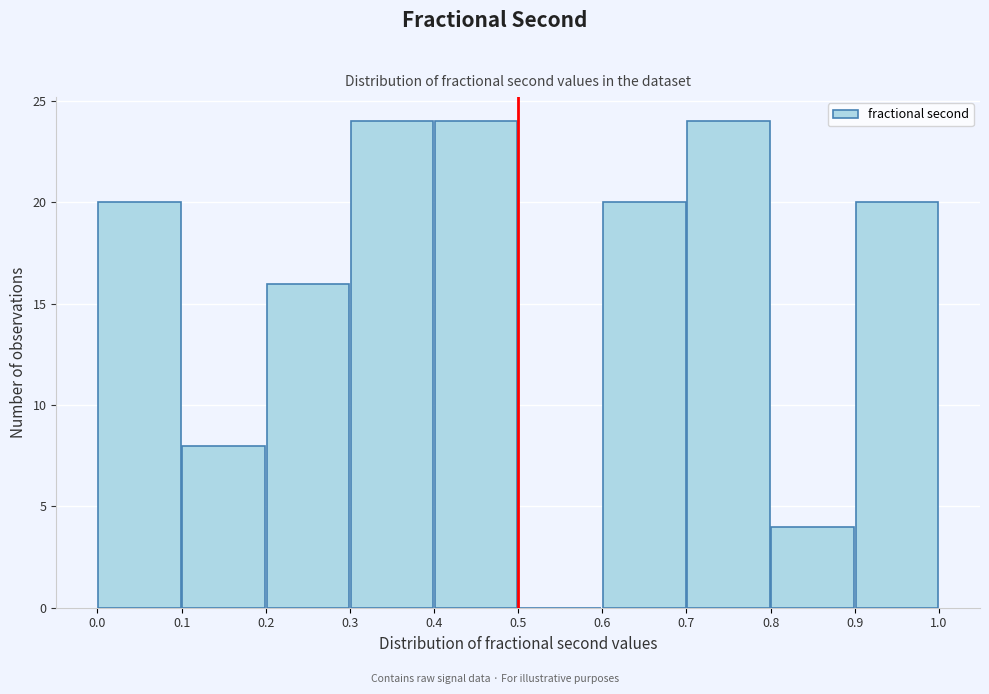

Reading left to right, transcribe this chart: for each bar, give the range it covers on the x-axis and its height. The values are not printed on the chart, so give them approximately, as read against the axis.

0.0 to 0.1: 20
0.1 to 0.2: 8
0.2 to 0.3: 16
0.3 to 0.4: 24
0.4 to 0.5: 24
0.5 to 0.6: 0
0.6 to 0.7: 20
0.7 to 0.8: 24
0.8 to 0.9: 4
0.9 to 1.0: 20